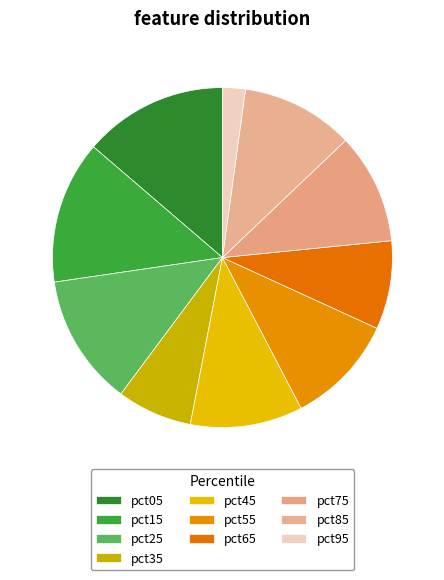

The pct45 slice represents 11% of the pie. True or false?

True